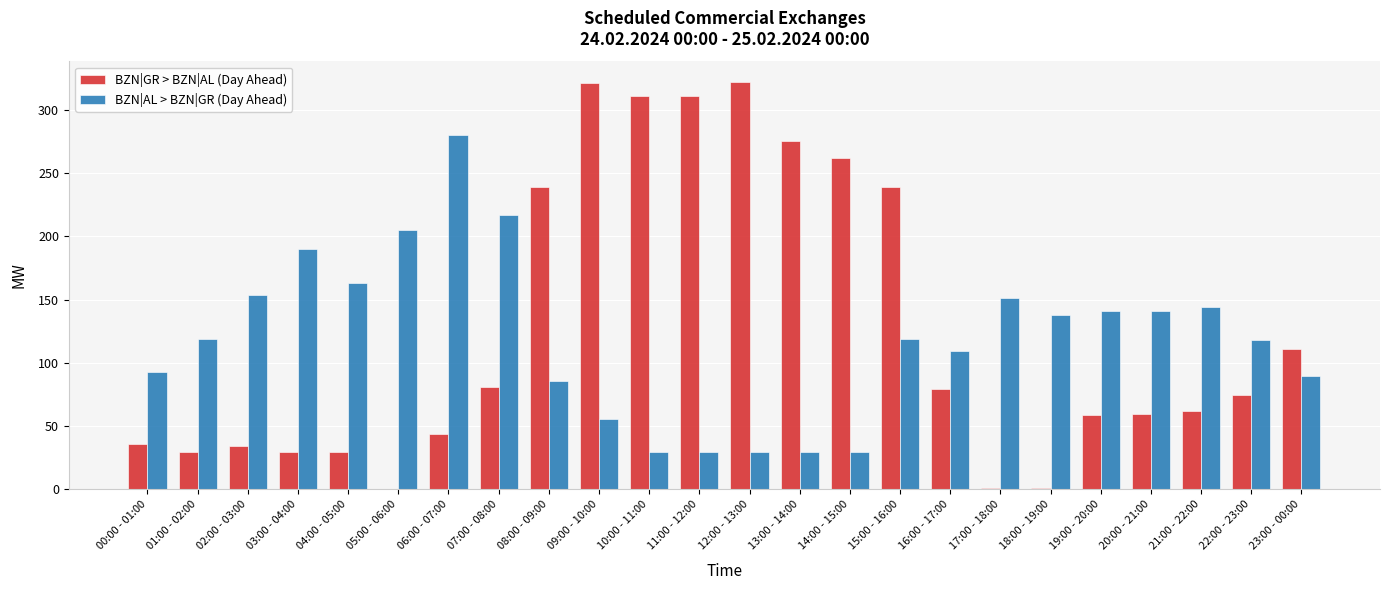

At which category is the sum across all series the highest?

09:00 - 10:00